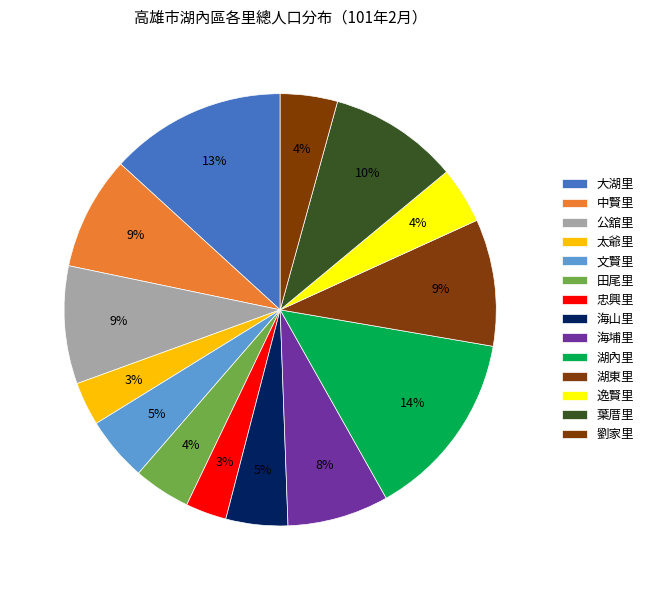

The 大湖里 slice represents 13% of the pie. True or false?

True